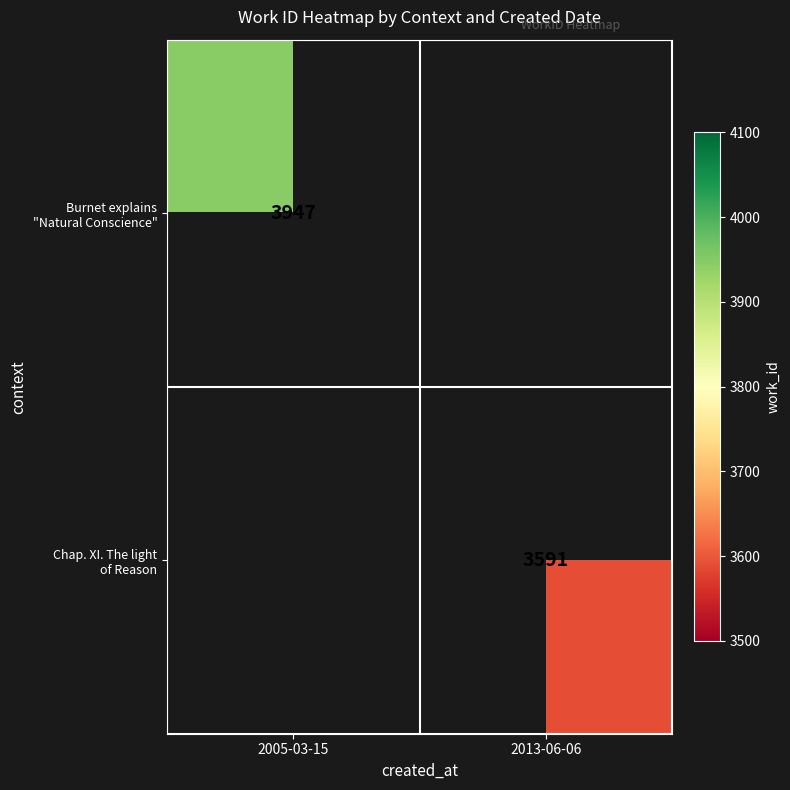

How many data points does each series have?

2